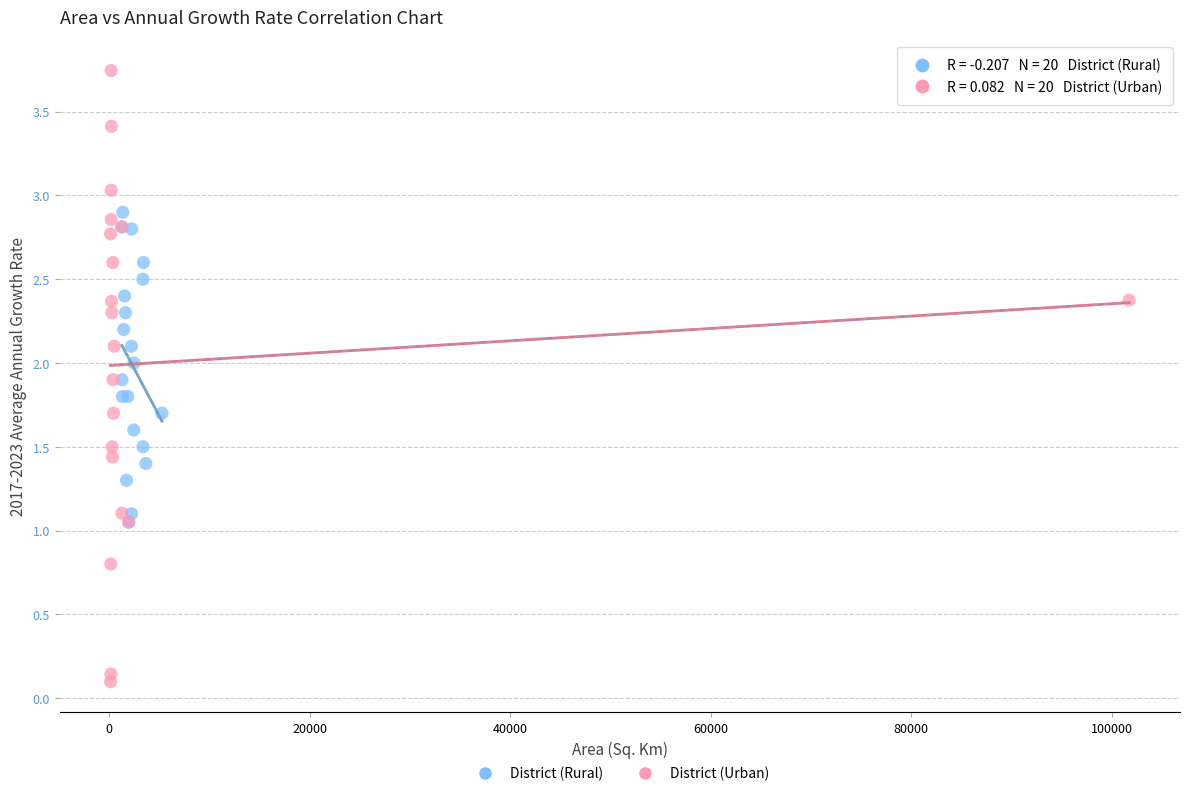

Which series reaches the minimum Y coordinate?

District (Urban)